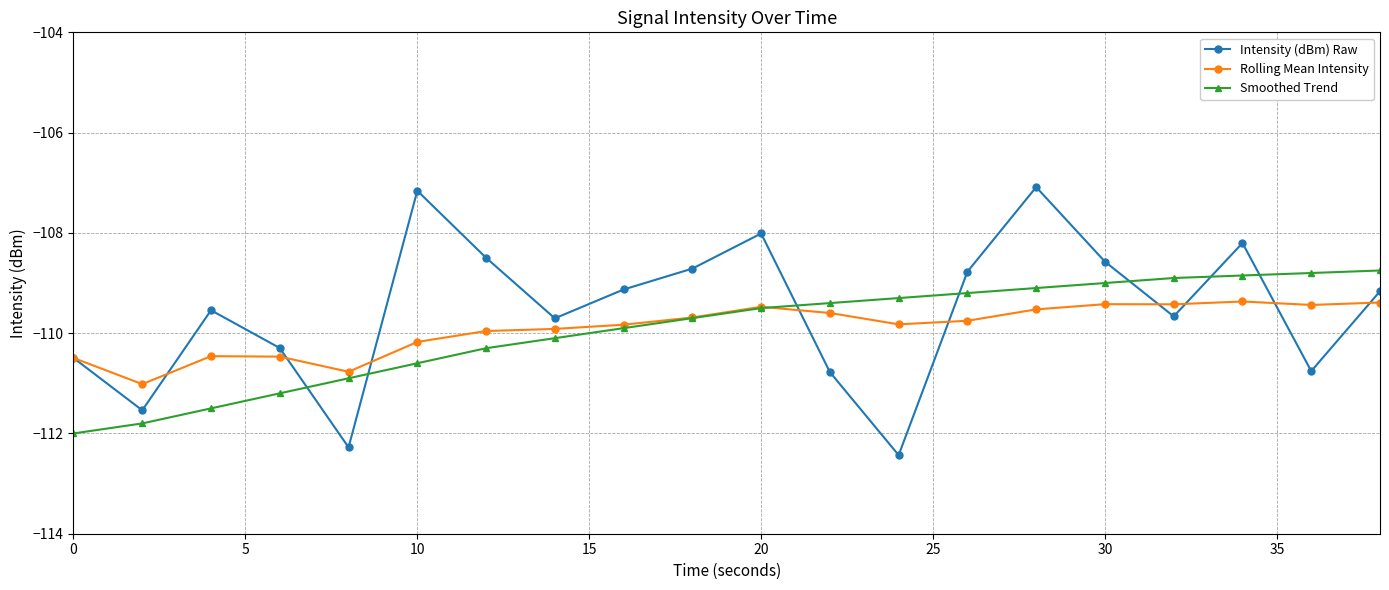

True or false: Rolling Mean Intensity has more than 2 interior local peaks.

True